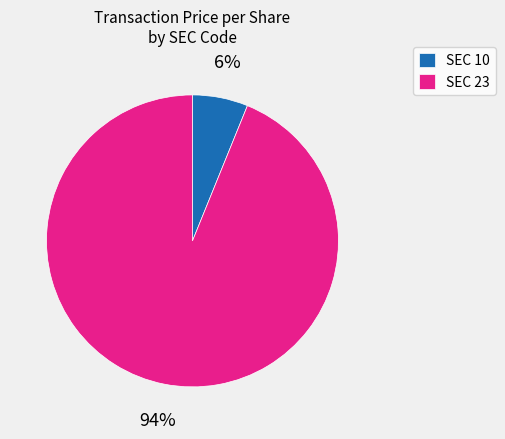

Rank the categories by value from lowest to highest.

SEC 10, SEC 23